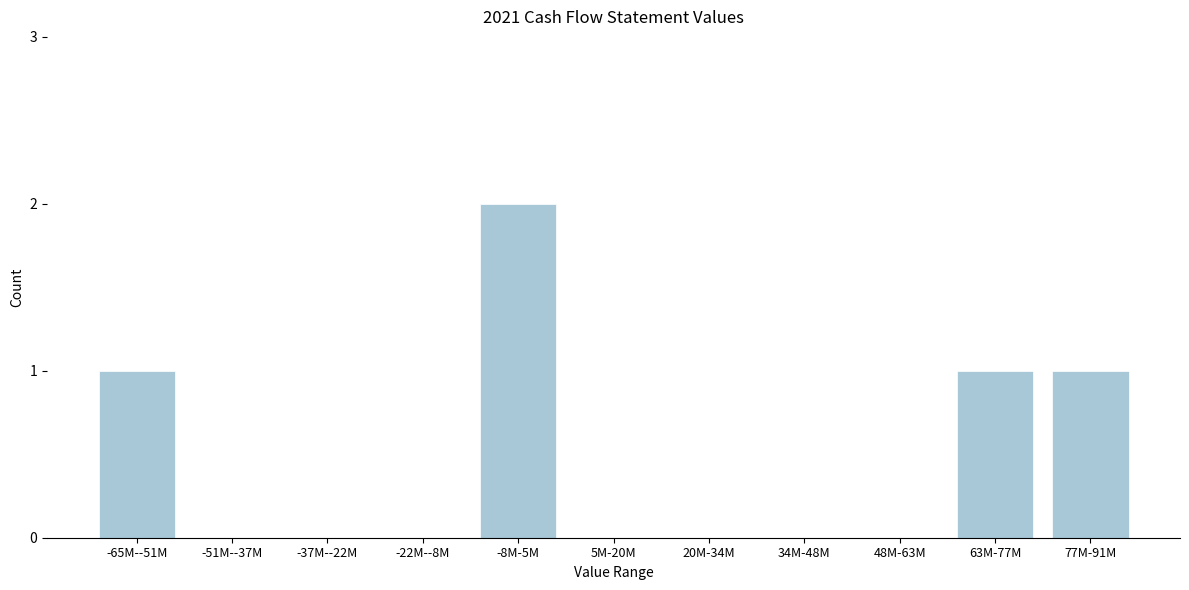

Reading left to right, what are all the values shown in this chart?

-65M--51M=1	-51M--37M=0	-37M--22M=0	-22M--8M=0	-8M-5M=2	5M-20M=0	20M-34M=0	34M-48M=0	48M-63M=0	63M-77M=1	77M-91M=1